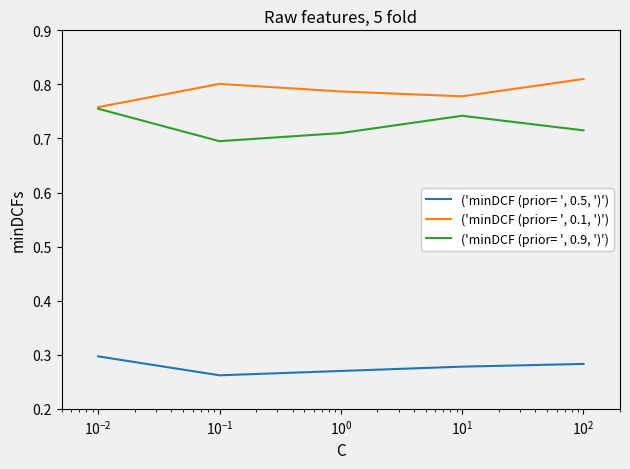

True or false: ('minDCF (prior= ', 0.9, ')') and ('minDCF (prior= ', 0.5, ')') intersect in this chart.

False